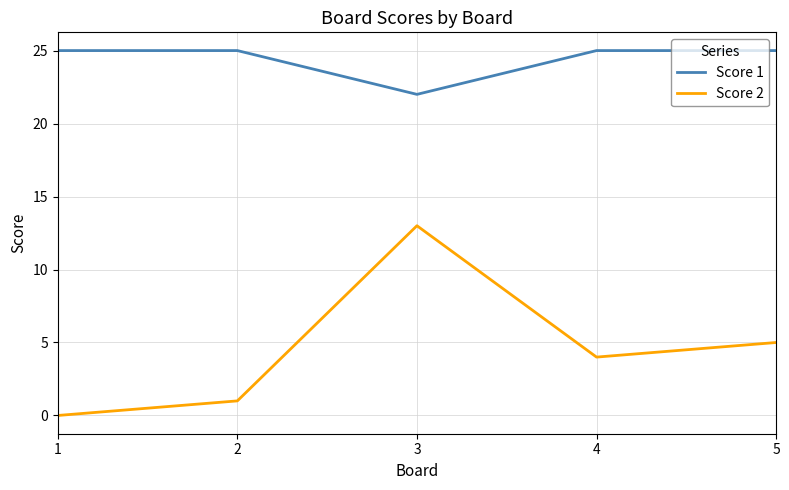

How many positive values does the Score 2 series have?

4